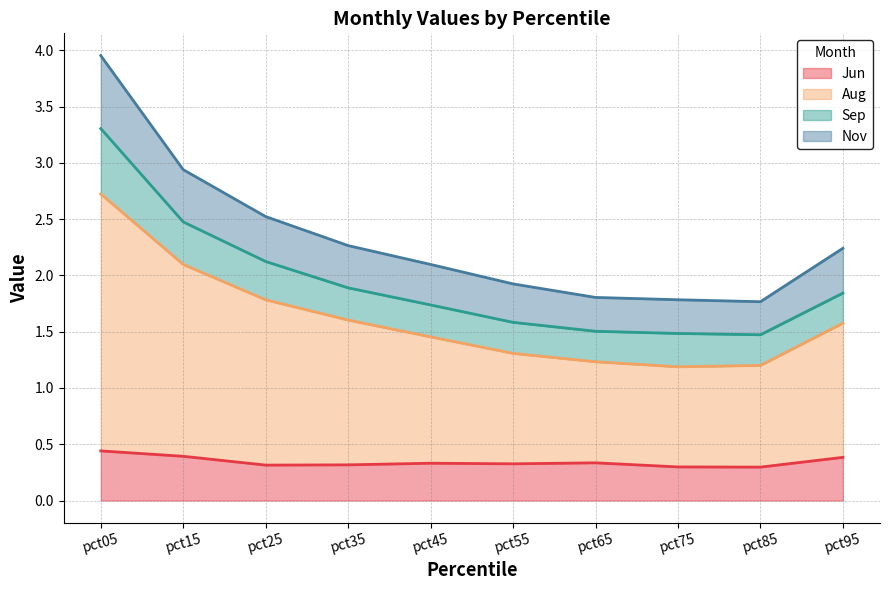

At which category does Nov reach its first local valley?

pct85